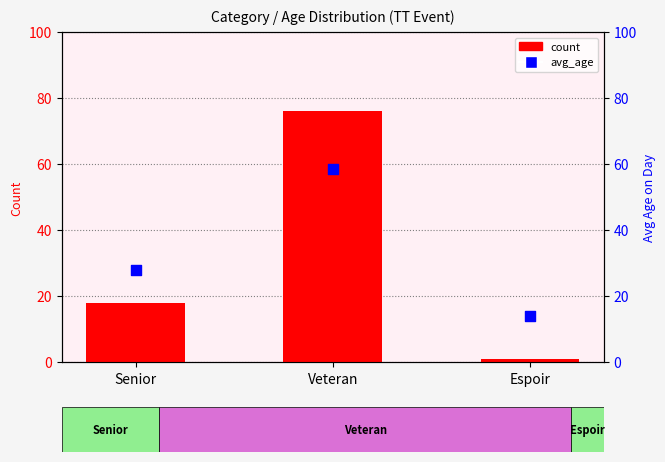

At which category is the sum across all series the highest?

Veteran